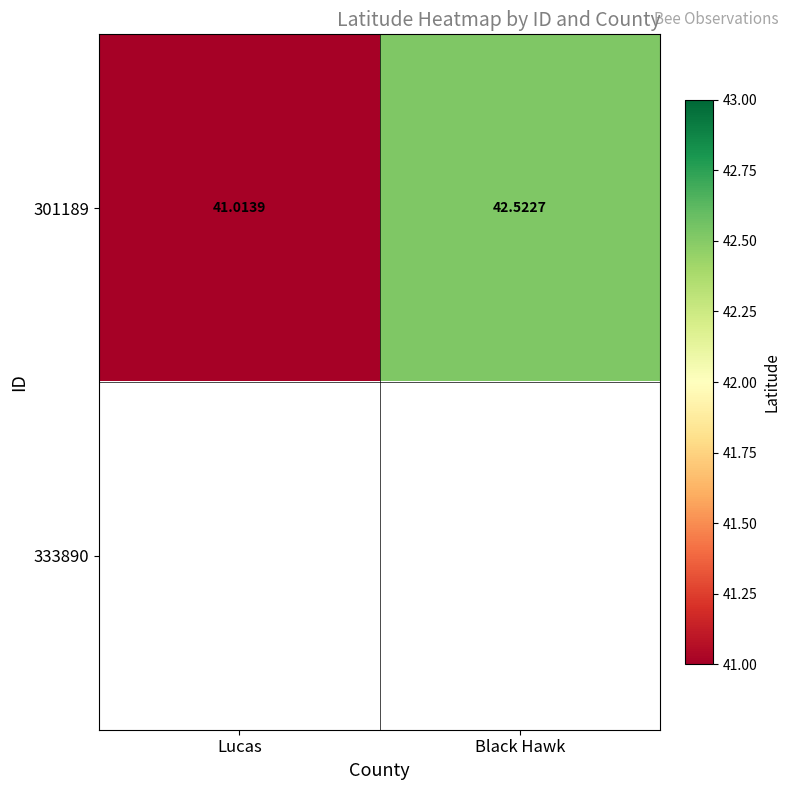

At which label does 301189 reach its peak?

Black Hawk